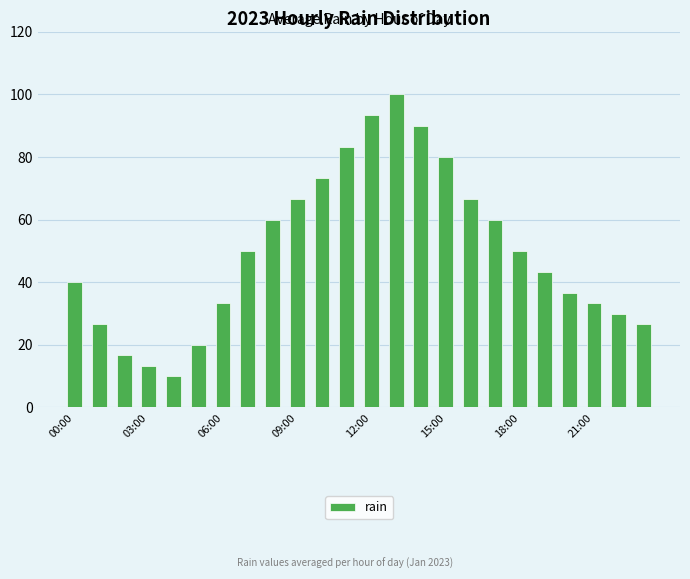

What is the difference between the maximum and minimum values?

90.0